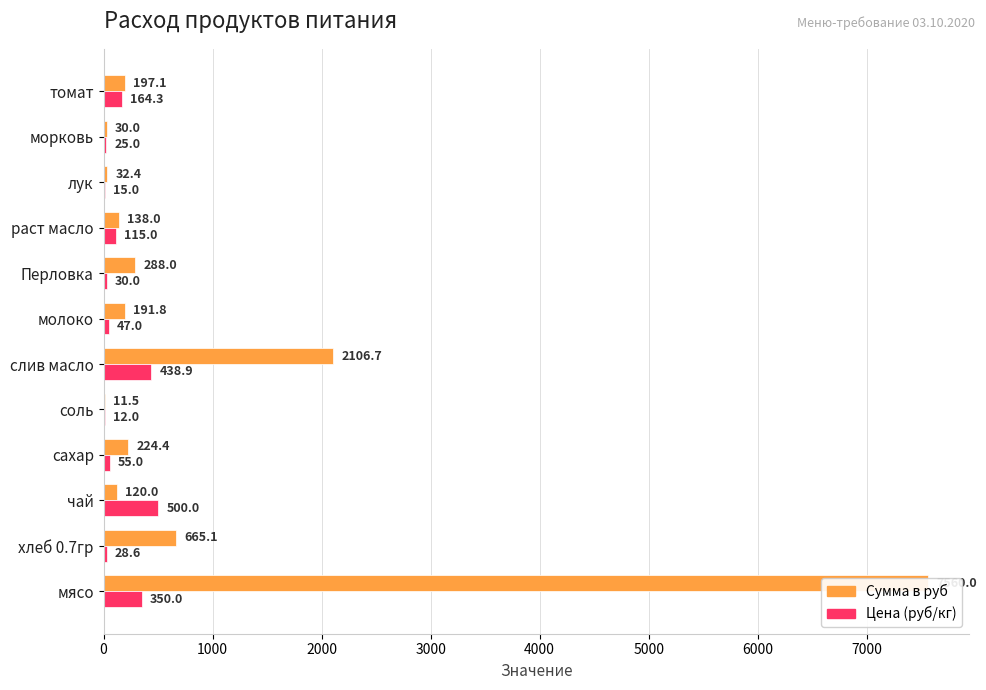

List the series in order of their overall mean, lowest first.

Цена (руб/кг), Сумма в руб